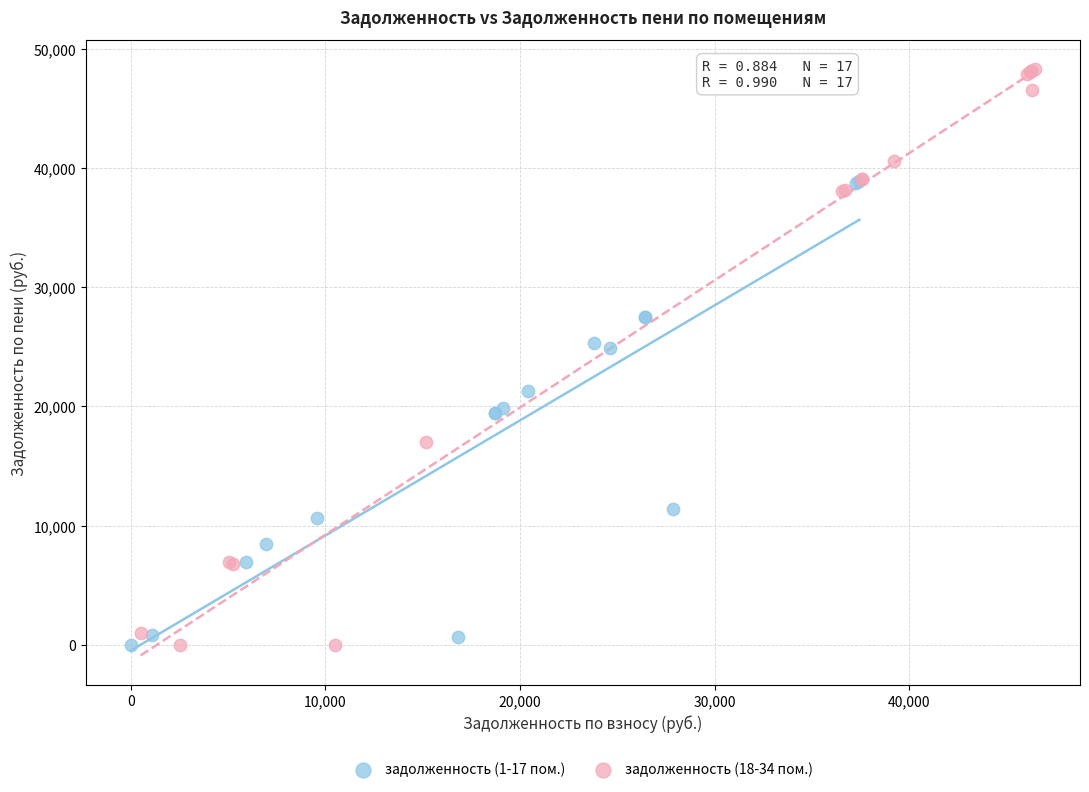

Which series reaches the maximum Y coordinate?

задолженность (18-34 пом.)